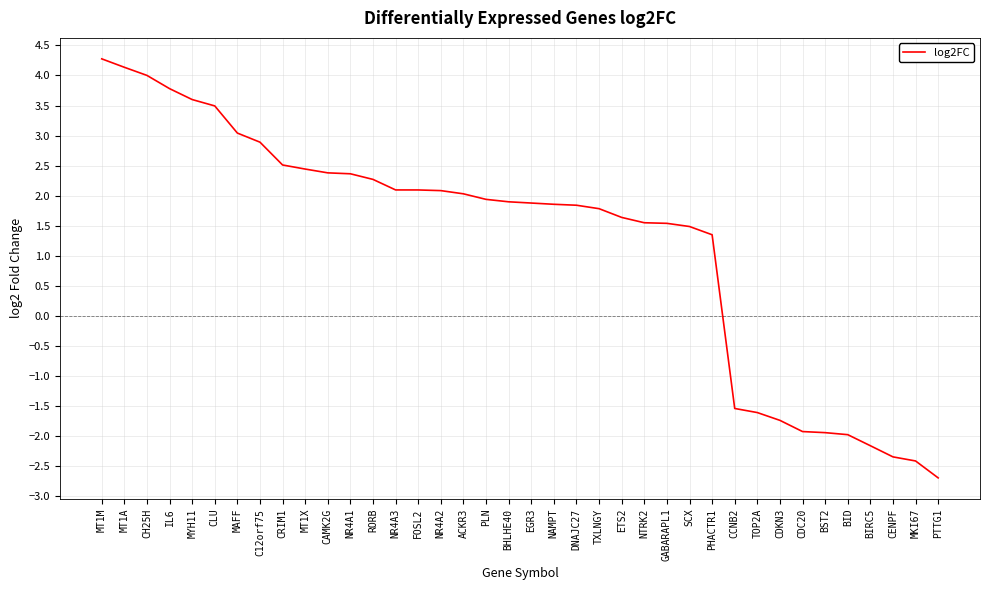

What is the smallest value displayed?

-2.7